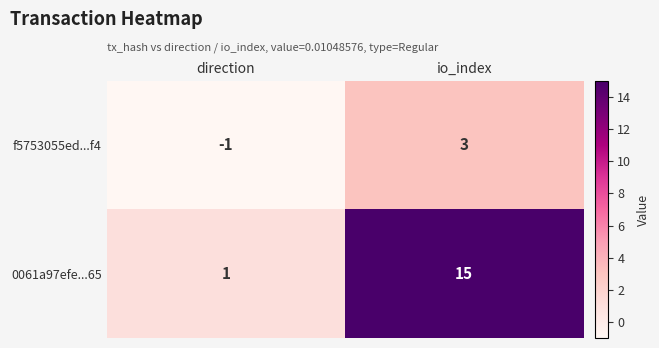

What is the difference between the maximum and minimum values in the 0061a97efe...65 series?

14